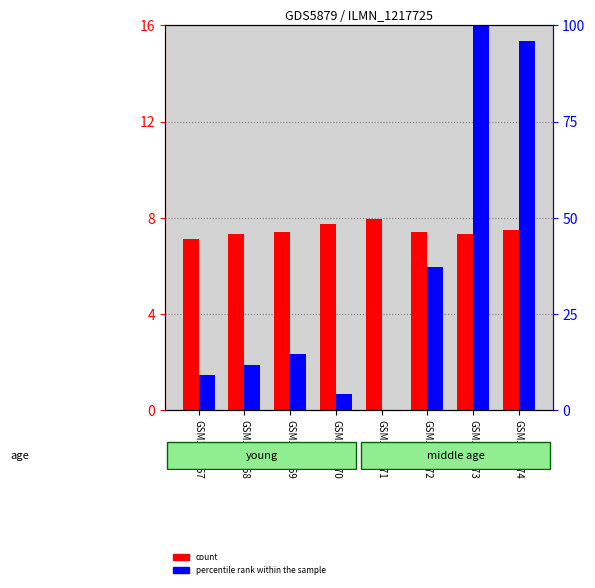

Rank the series at GSM1847068 from highest to lowest value.

percentile rank within the sample, count